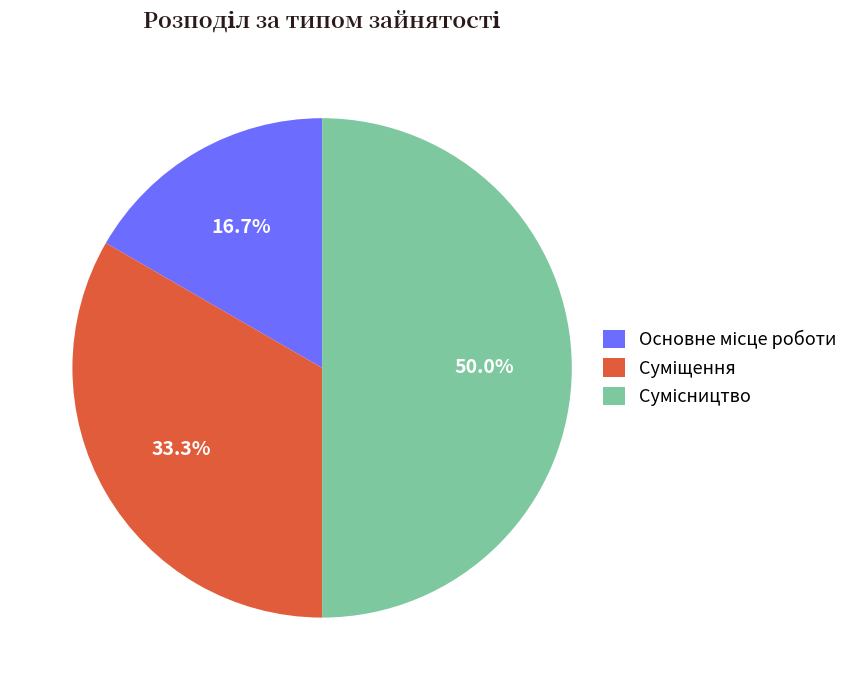

What percentage is NOT represented by Основне місце роботи?

83.3%